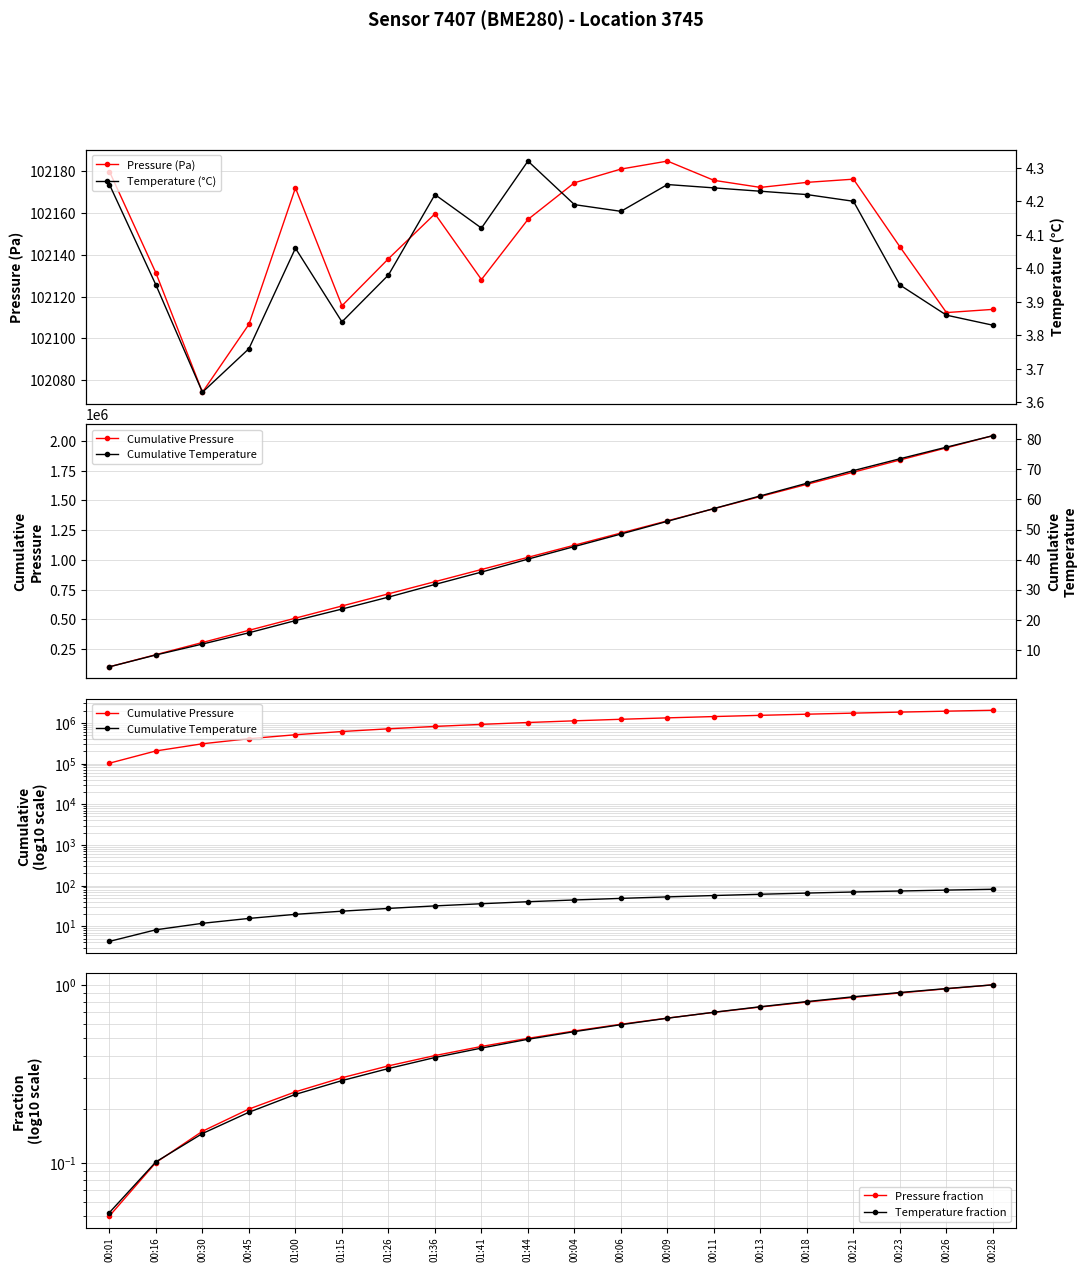

Reading right to left, list all the values displayed in this chart.

Pressure (Pa): 102113.9	102112.4	102143.8	102176.2	102174.7	102172.3	102175.7	102184.9	102181.1	102174.5	102157.0	102128.2	102159.7	102138.2	102115.6	102172.1	102106.8	102074.2	102131.3	102179.9
Temperature (°C): 3.8	3.9	4.0	4.2	4.2	4.2	4.2	4.2	4.2	4.2	4.3	4.1	4.2	4.0	3.8	4.1	3.8	3.6	4.0	4.2
Cumulative Pressure: 2042972.6	1940858.6	1838746.3	1736602.4	1634426.2	1532251.4	1430079.1	1327903.4	1225718.5	1123537.4	1021362.9	919205.9	817077.8	714918.1	612779.9	510664.3	408492.2	306385.5	204311.2	102179.9
Cumulative Temperature: 81.3	77.4	73.6	69.6	65.4	61.2	57.0	52.7	48.5	44.3	40.1	35.8	31.7	27.5	23.5	19.6	15.6	11.8	8.2	4.2
Pressure fraction: 1.0	1.0	0.9	0.9	0.8	0.8	0.7	0.6	0.6	0.5	0.5	0.4	0.4	0.3	0.3	0.2	0.2	0.1	0.1	0.1
Temperature fraction: 1.0	1.0	0.9	0.9	0.8	0.8	0.7	0.6	0.6	0.5	0.5	0.4	0.4	0.3	0.3	0.2	0.2	0.1	0.1	0.1